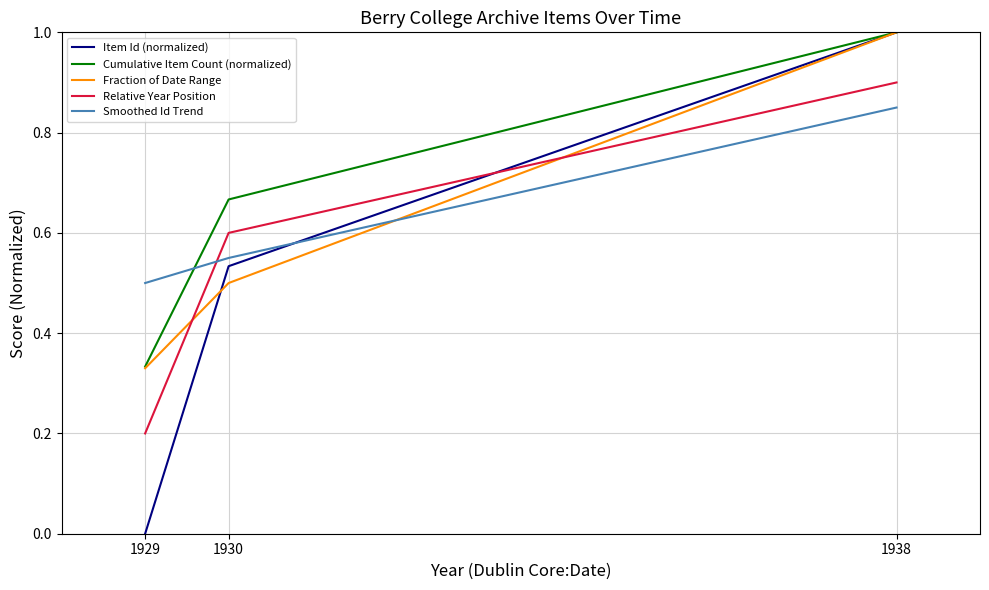

The value of Fraction of Date Range at 1930 is 0.7. True or false?

False